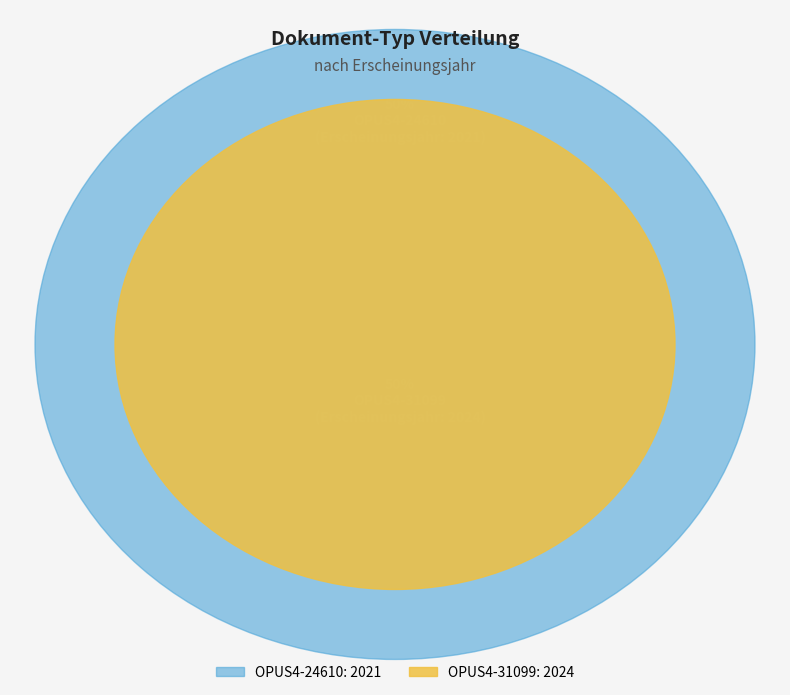

True or false: OPUS4-31099 accounts for 50% of the total.

True